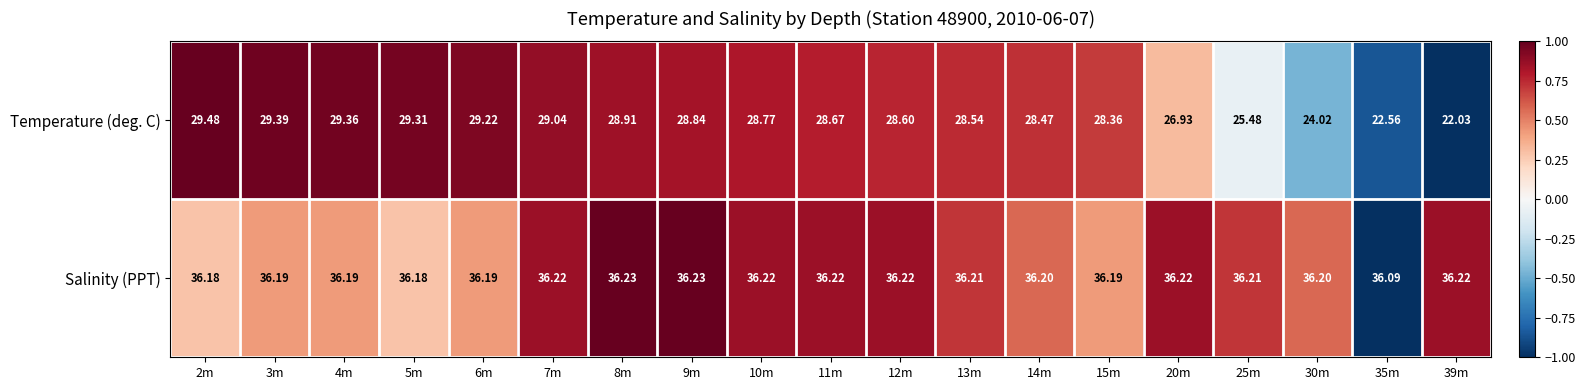

Which series has the largest range (max minus min)?

Temperature (deg. C)